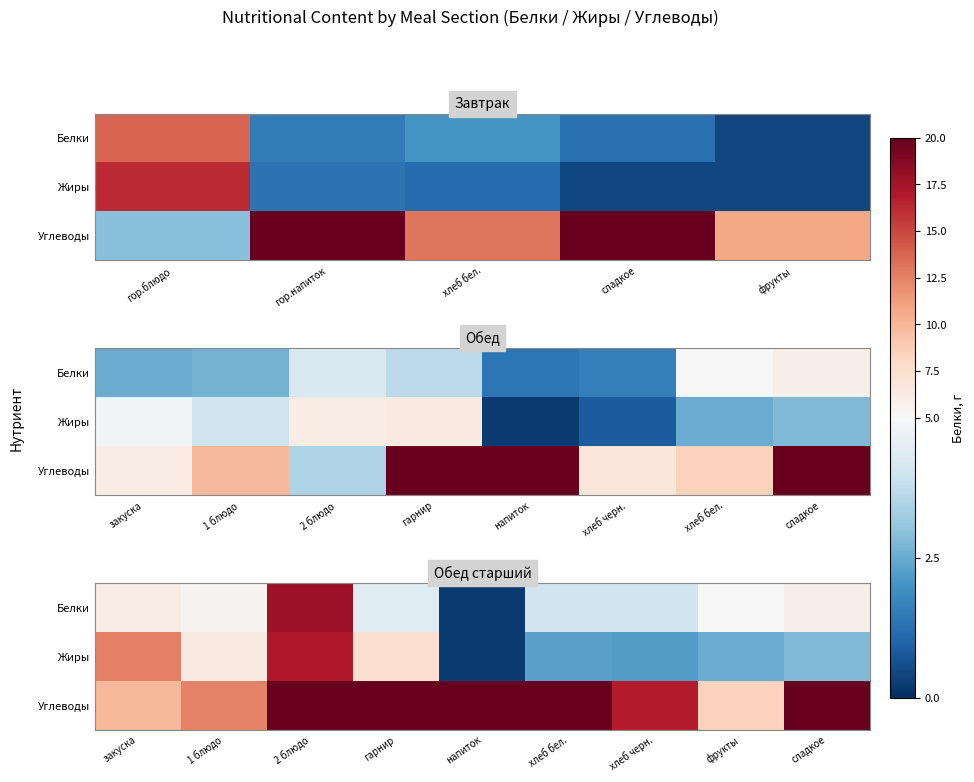

What is the sum of all Белки values?

52.8